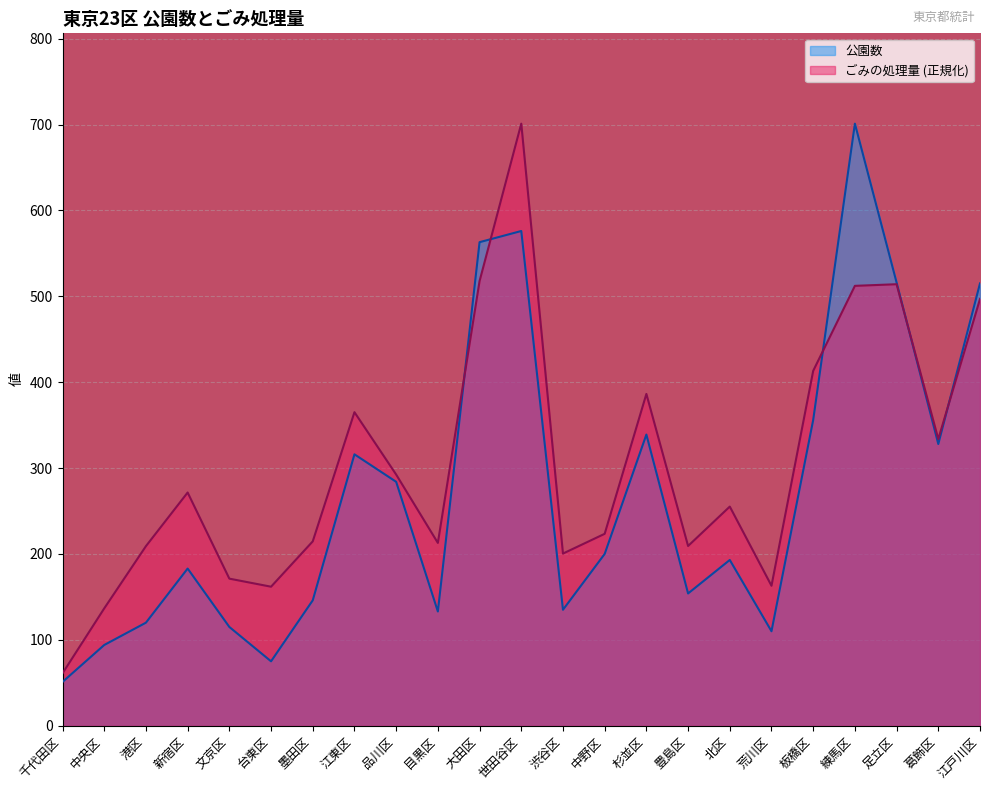

True or false: 公園数 has a value of 356.0 at 板橋区.

True